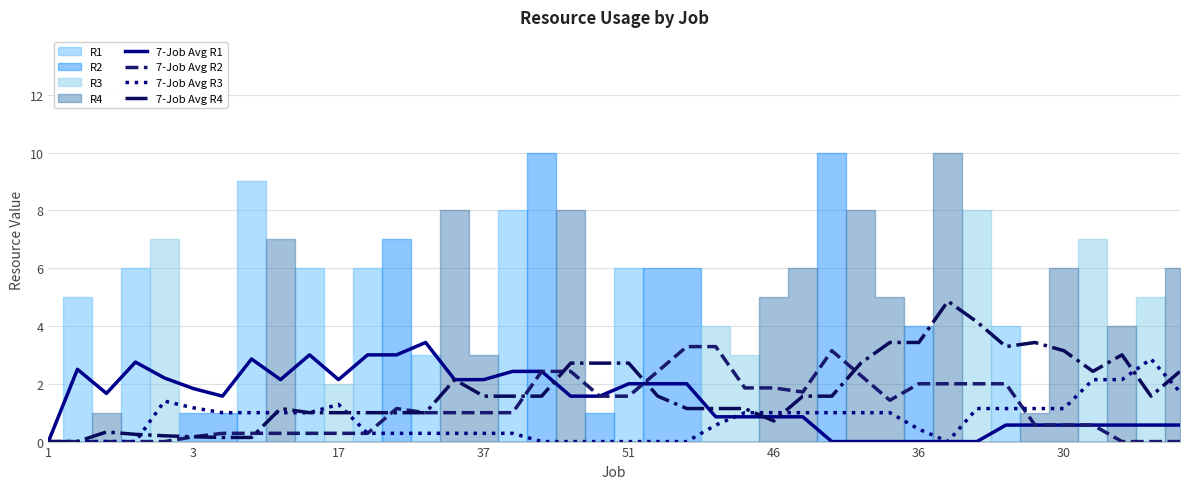

What is the value of the 7-Job Avg R3 point at the 26th from the left?

1.0